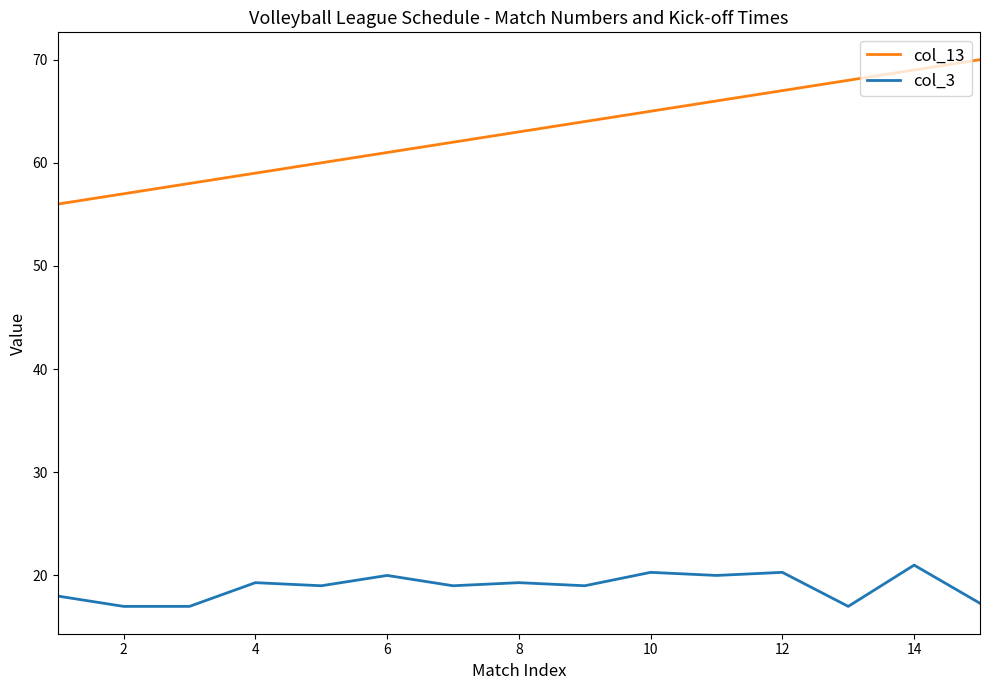

List the series in order of their overall mean, highest first.

col_13, col_3